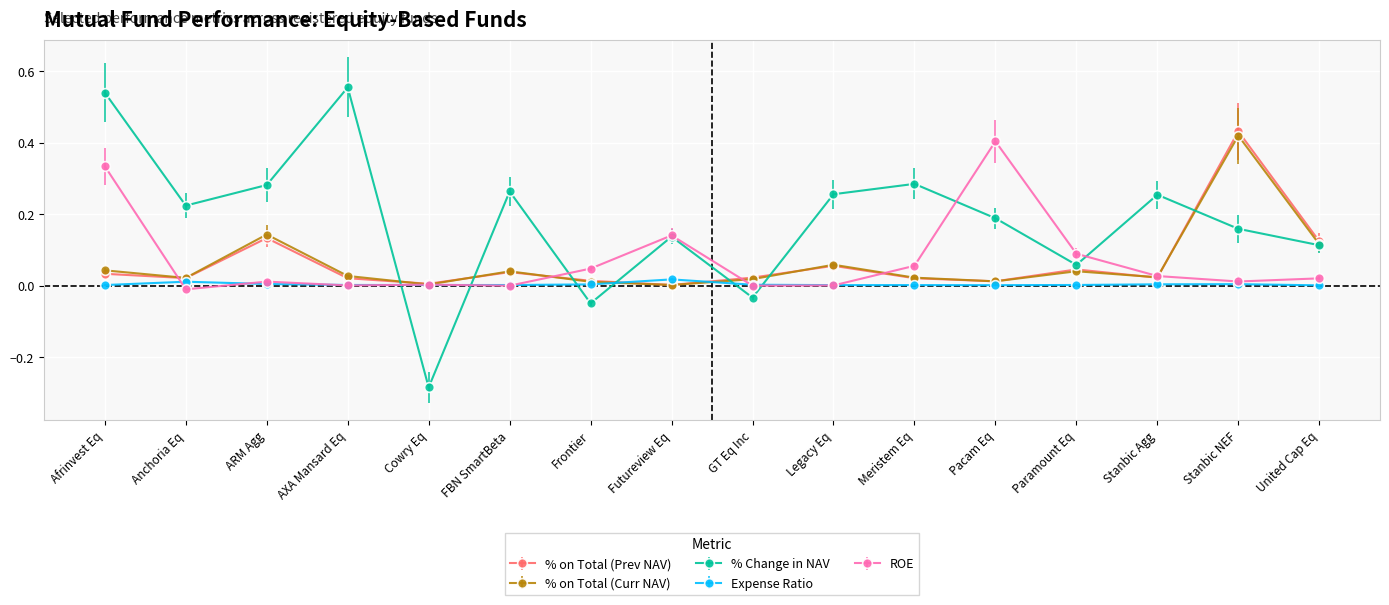

At which label does % on Total (Curr NAV) reach its peak?

Stanbic NEF